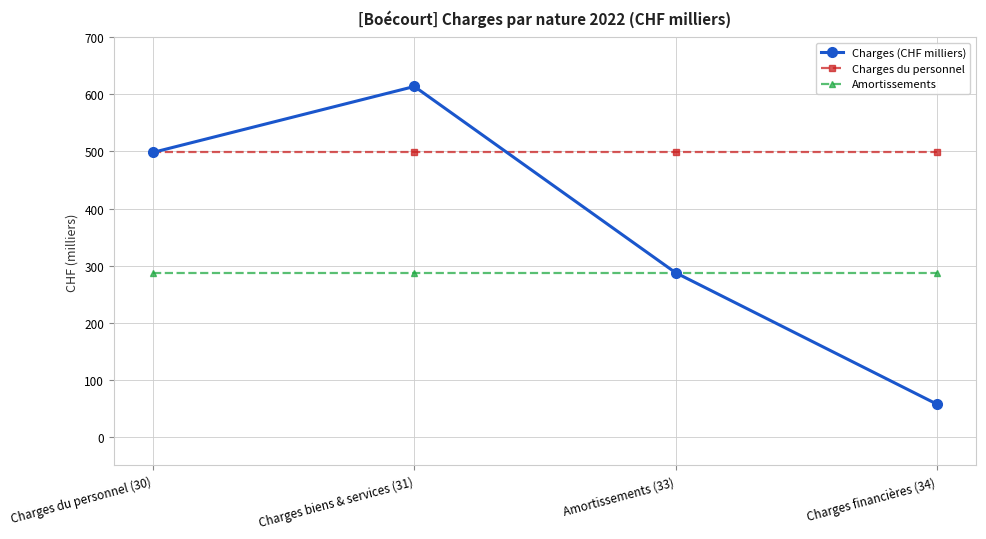

What is the maximum value for Amortissements?

287.5